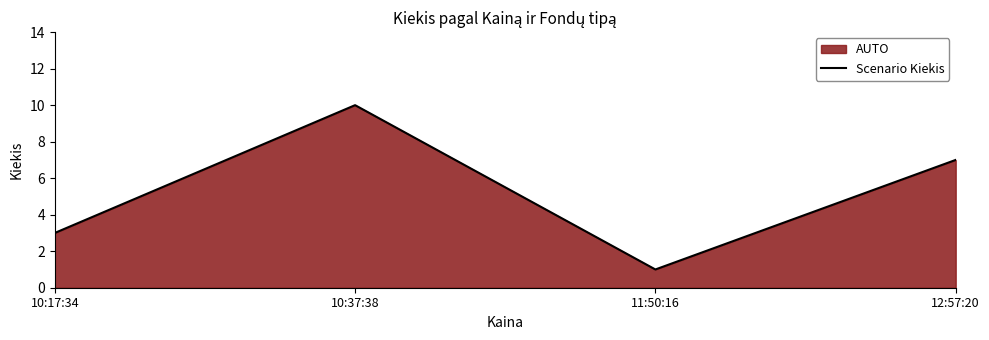

True or false: the data shows 4 at 12:57:20.

False